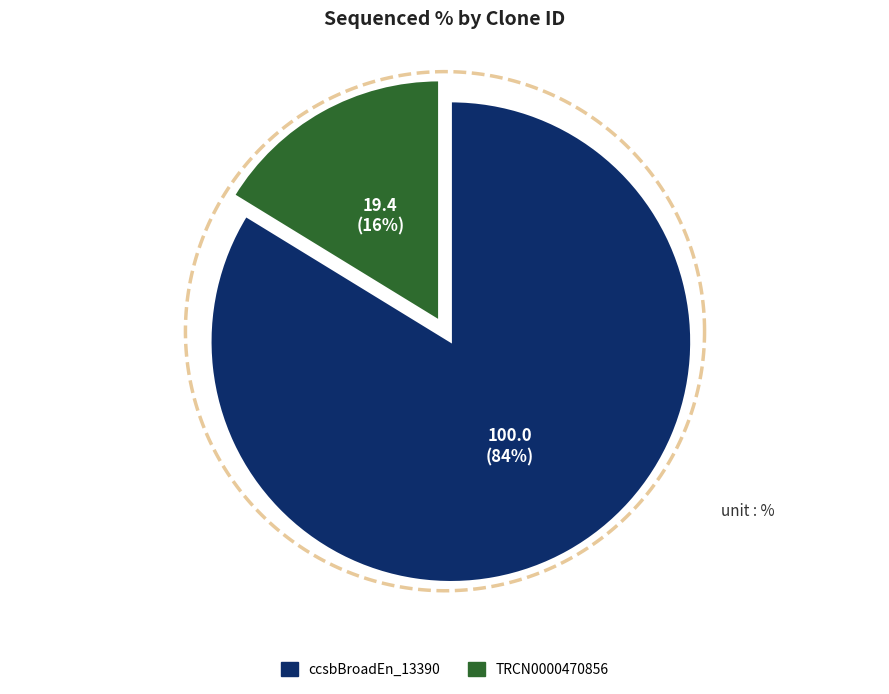

Is the sum of TRCN0000470856 and ccsbBroadEn_13390 greater than half?

Yes